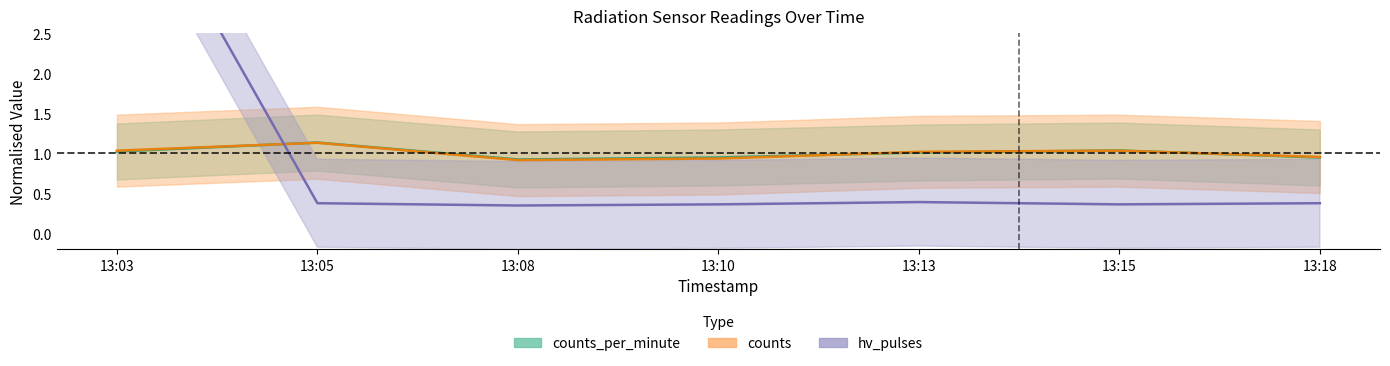

In hv_pulses, how many points are higher than both neighbors (excluding endpoints)?

1